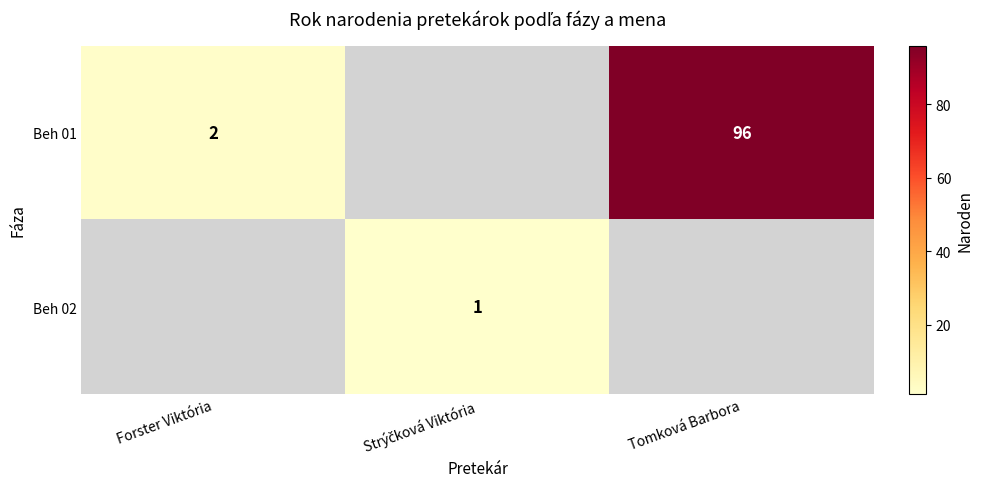

The value of Beh 01 at Tomková Barbora is 43. True or false?

False